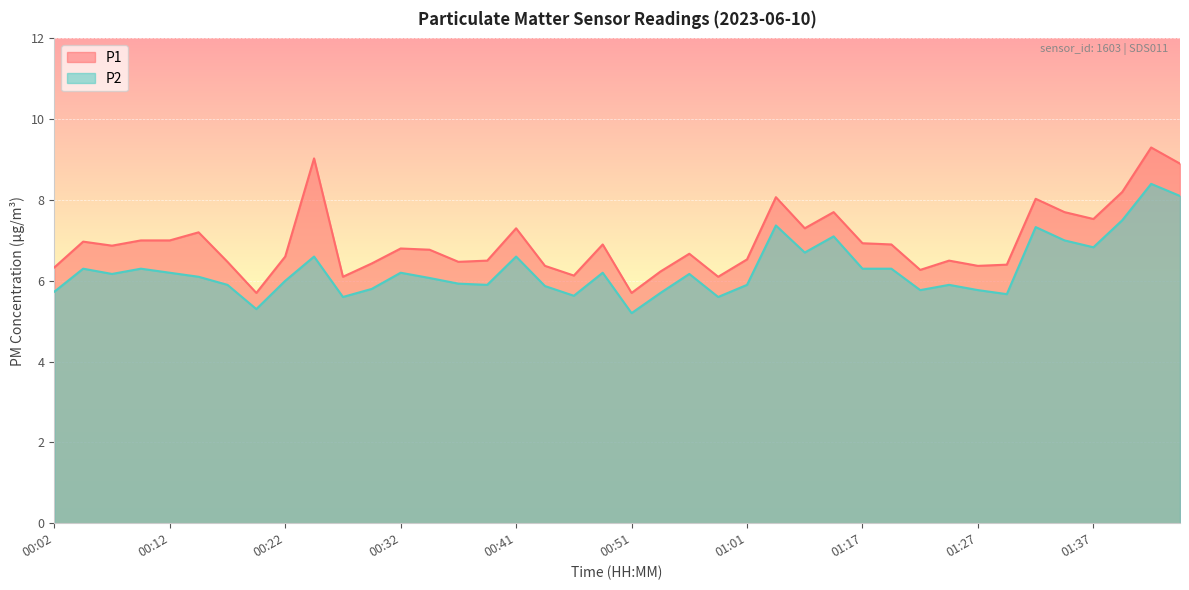

At which category is the sum across all series the highest?

01:42